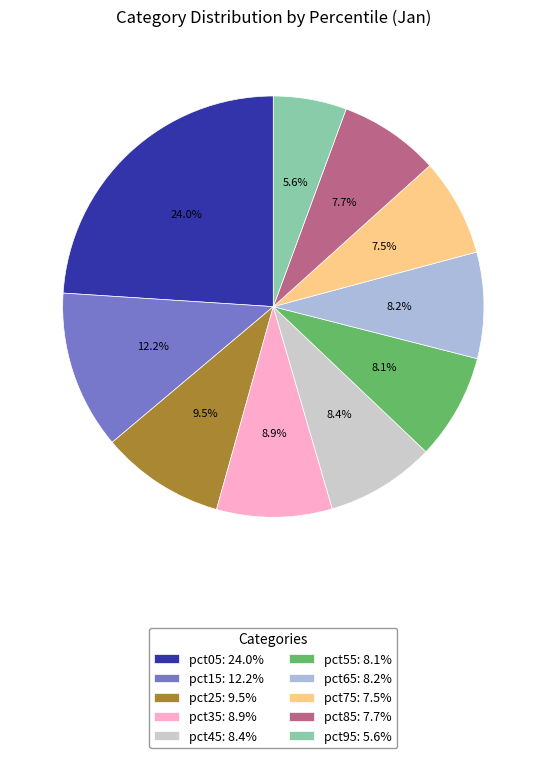

Combined, what portion of the pie is pct95 and pct05?

29.6%